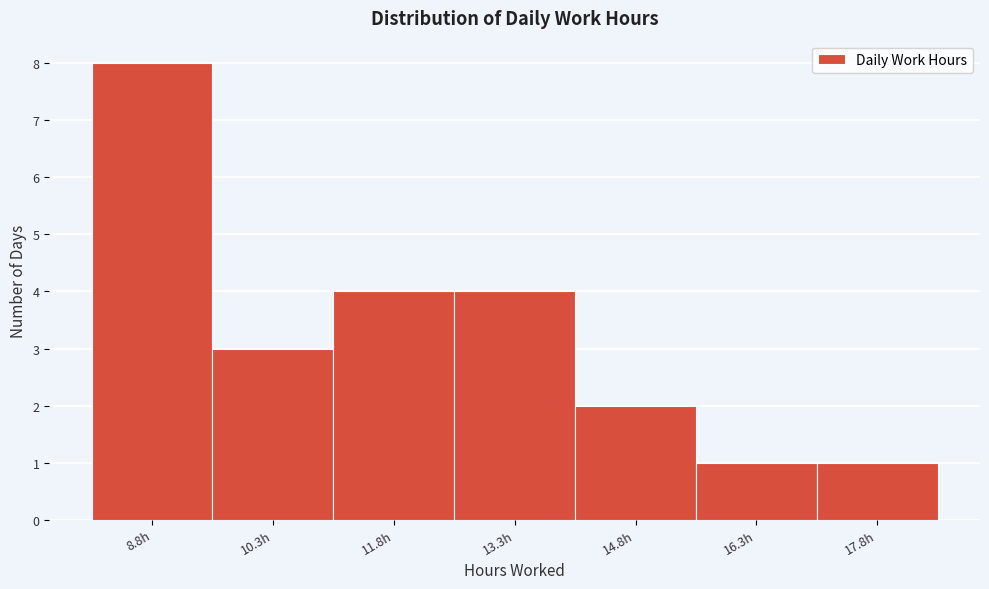

Reading right to left, extract all data points from this chart.

17.8h=1	16.3h=1	14.8h=2	13.3h=4	11.8h=4	10.3h=3	8.8h=8